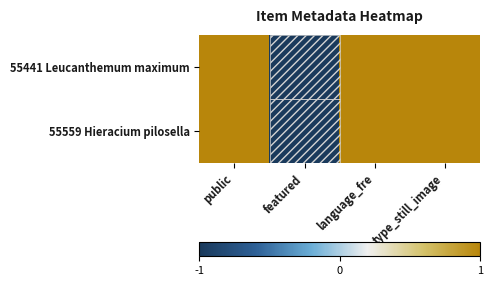

At which category is the sum across all series the highest?

public